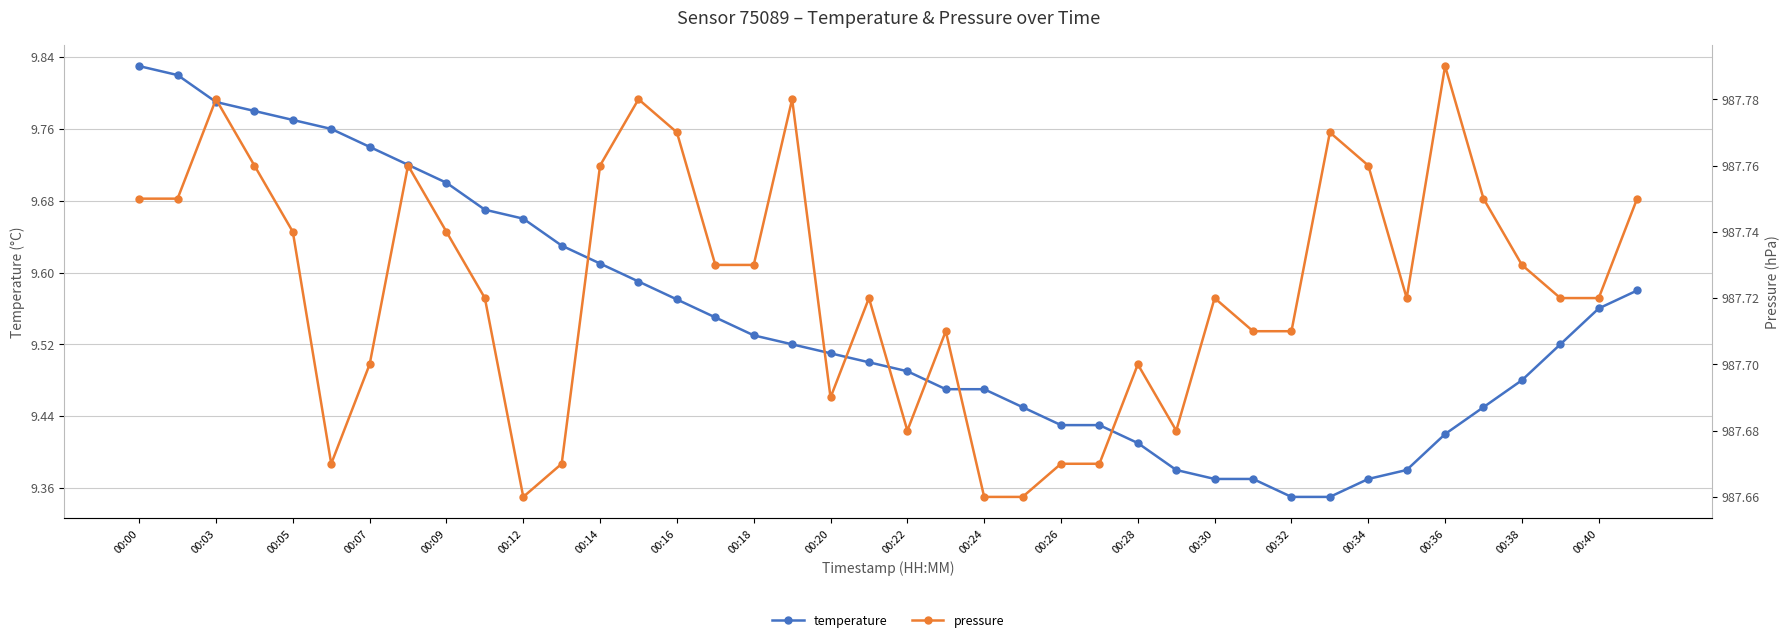

What is the difference between the maximum and second lowest values in the temperature series?

0.5